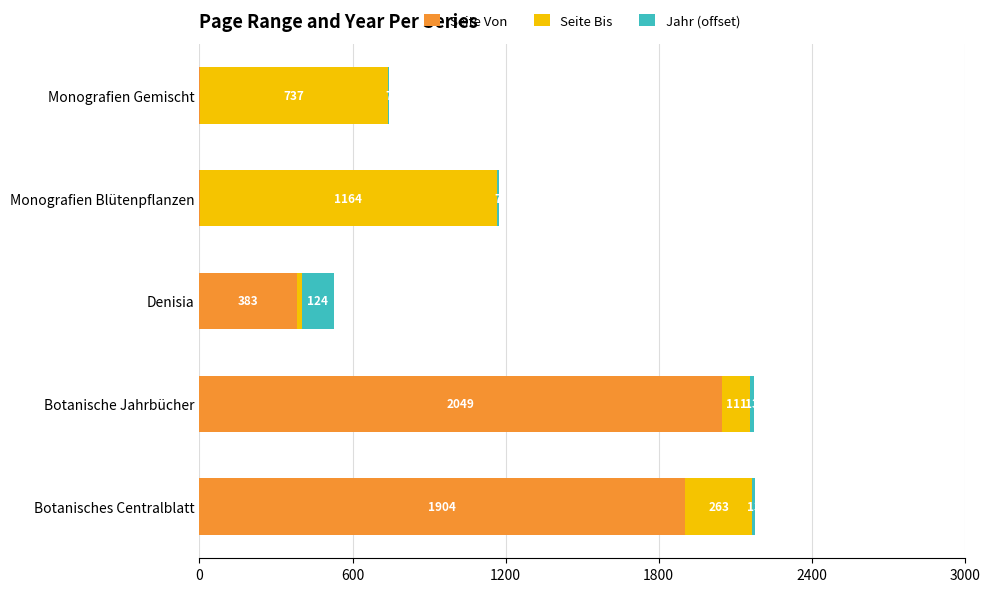

What is the highest value of the Seite Von series?

2049